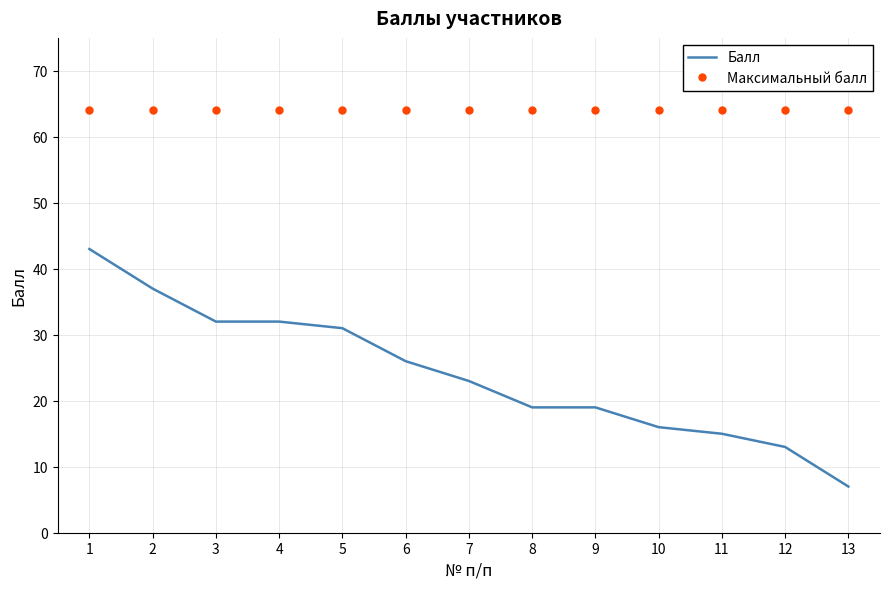

Which series has the largest range (max minus min)?

Балл